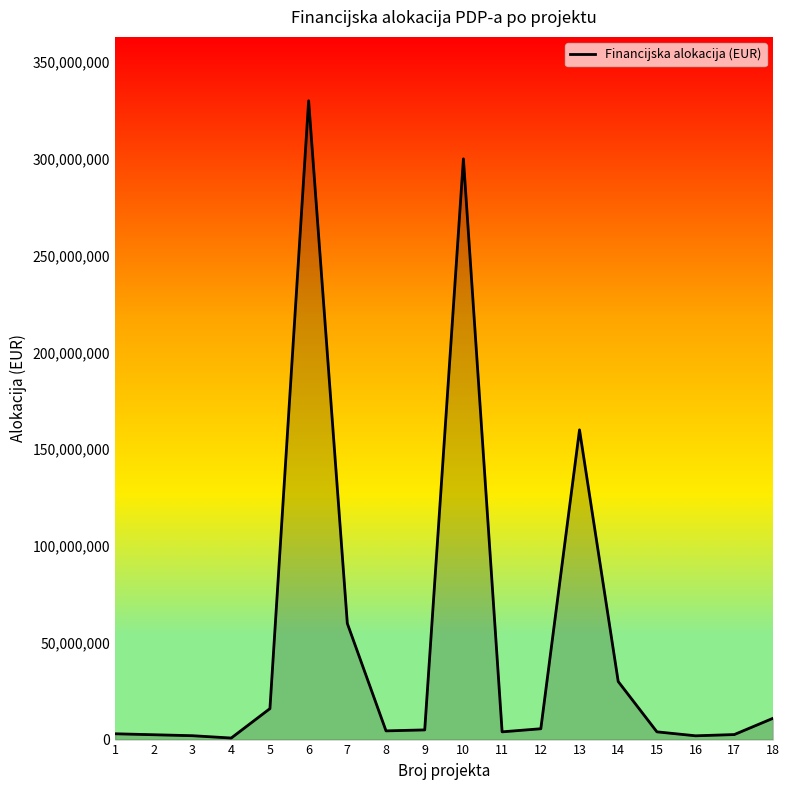

Count the number of categories in the chart.

18